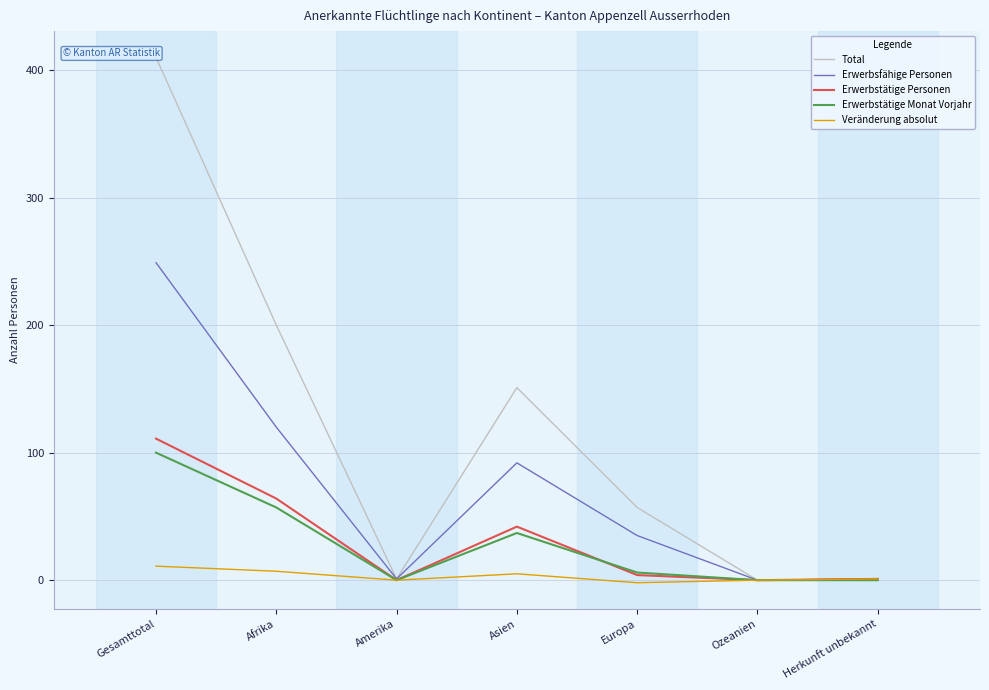

At Gesamttotal, list the series in order from largest to smallest.

Total, Erwerbsfähige Personen, Erwerbstätige Personen, Erwerbstätige Monat Vorjahr, Veränderung absolut